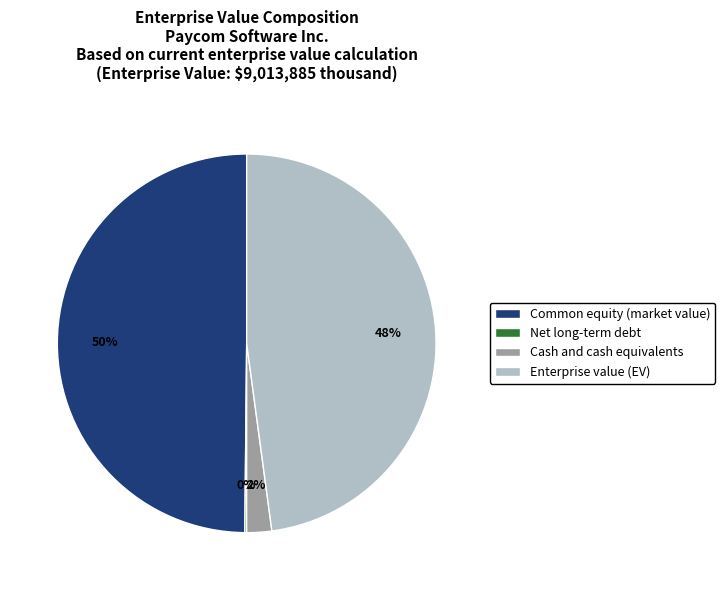

Is Cash and cash equivalents the majority of the pie?

No